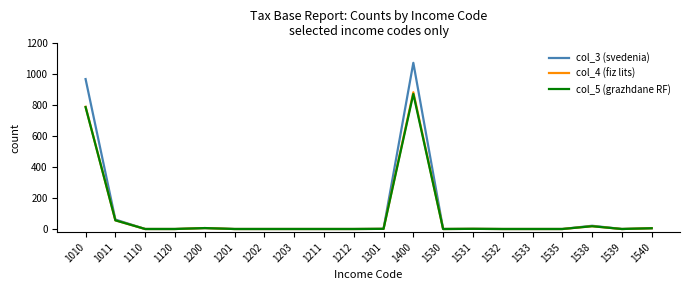

What is the average value of the col_4 (fiz lits) series?

88